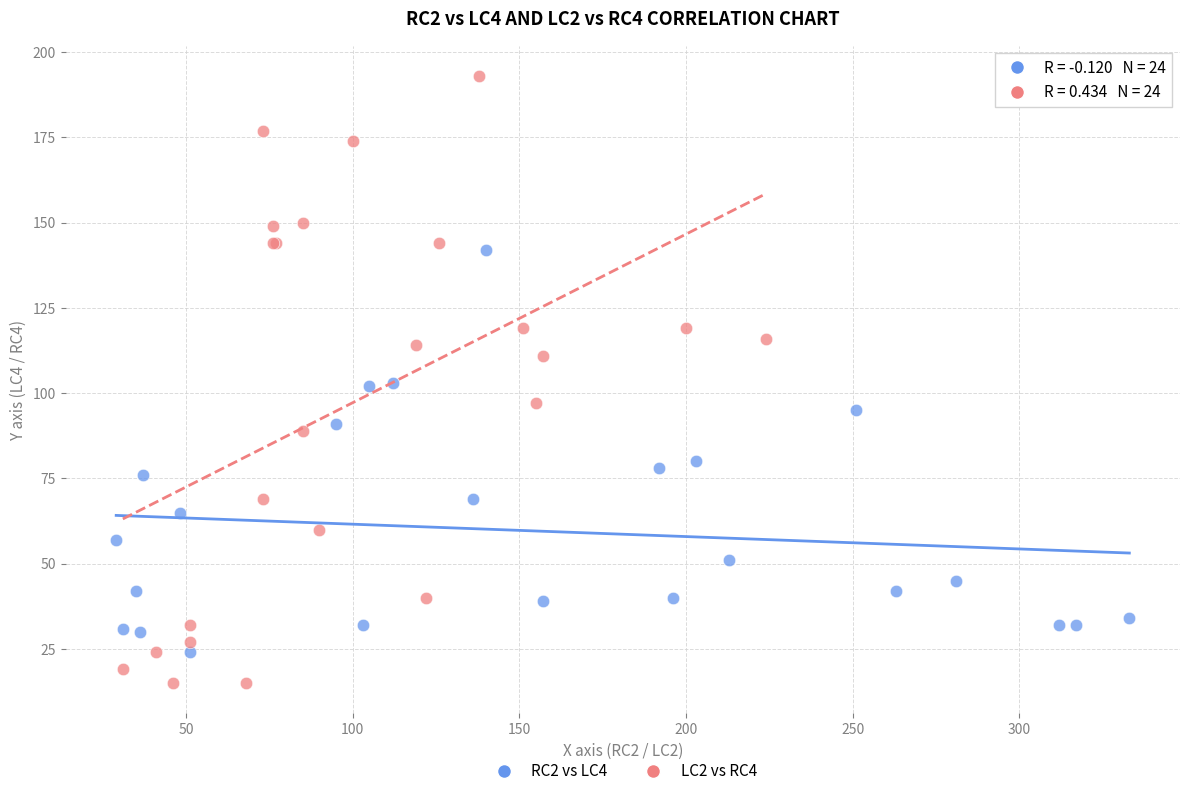

Which series reaches the maximum Y coordinate?

LC2 vs RC4